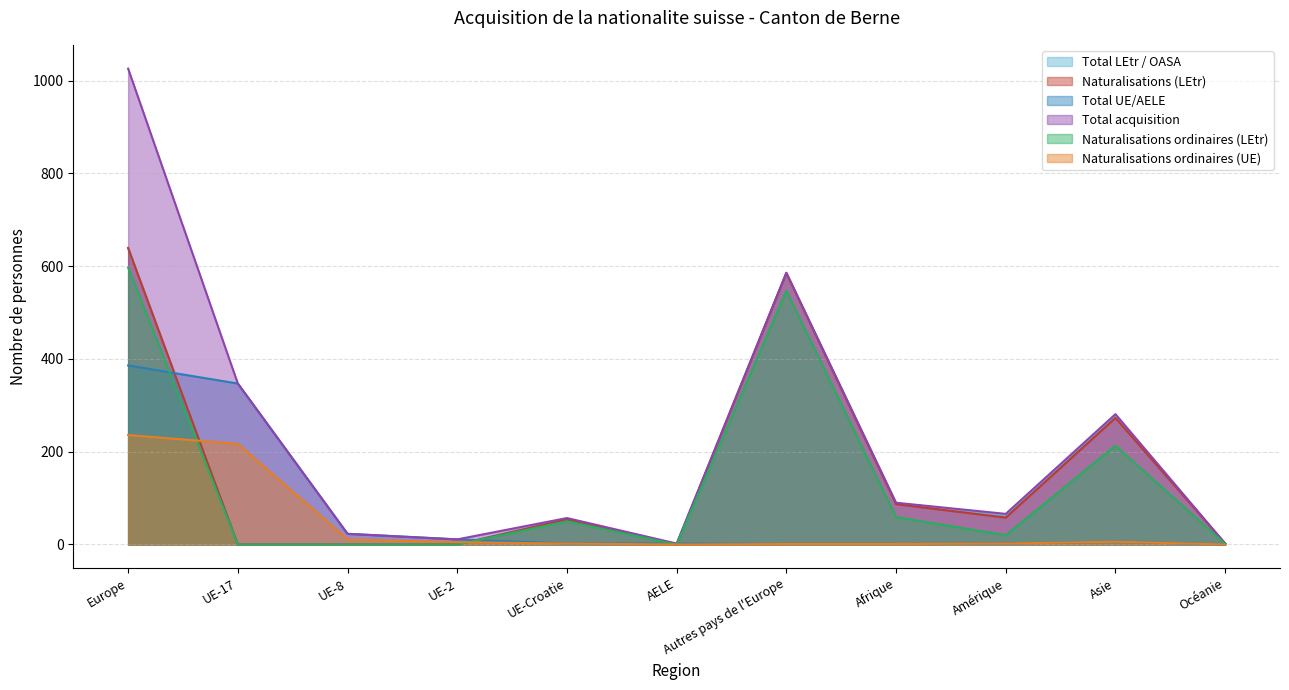

Reading left to right, list all the values displayed in this chart.

Total LEtr / OASA: Europe=640	UE-17=0	UE-8=0	UE-2=0	UE-Croatie=55	AELE=0	Autres pays de l'Europe=585	Afrique=89	Amérique=64	Asie=275	Océanie=2
Naturalisations (LEtr): Europe=639	UE-17=0	UE-8=0	UE-2=0	UE-Croatie=54	AELE=0	Autres pays de l'Europe=585	Afrique=87	Amérique=58	Asie=273	Océanie=2
Total UE/AELE: Europe=386	UE-17=347	UE-8=23	UE-2=11	UE-Croatie=2	AELE=2	Autres pays de l'Europe=1	Afrique=1	Amérique=2	Asie=6	Océanie=0
Total acquisition: Europe=1026	UE-17=347	UE-8=23	UE-2=11	UE-Croatie=57	AELE=2	Autres pays de l'Europe=586	Afrique=90	Amérique=66	Asie=281	Océanie=2
Naturalisations ordinaires (LEtr): Europe=597	UE-17=0	UE-8=0	UE-2=0	UE-Croatie=50	AELE=0	Autres pays de l'Europe=547	Afrique=59	Amérique=20	Asie=213	Océanie=1
Naturalisations ordinaires (UE): Europe=236	UE-17=217	UE-8=11	UE-2=5	UE-Croatie=2	AELE=0	Autres pays de l'Europe=1	Afrique=1	Amérique=2	Asie=6	Océanie=0